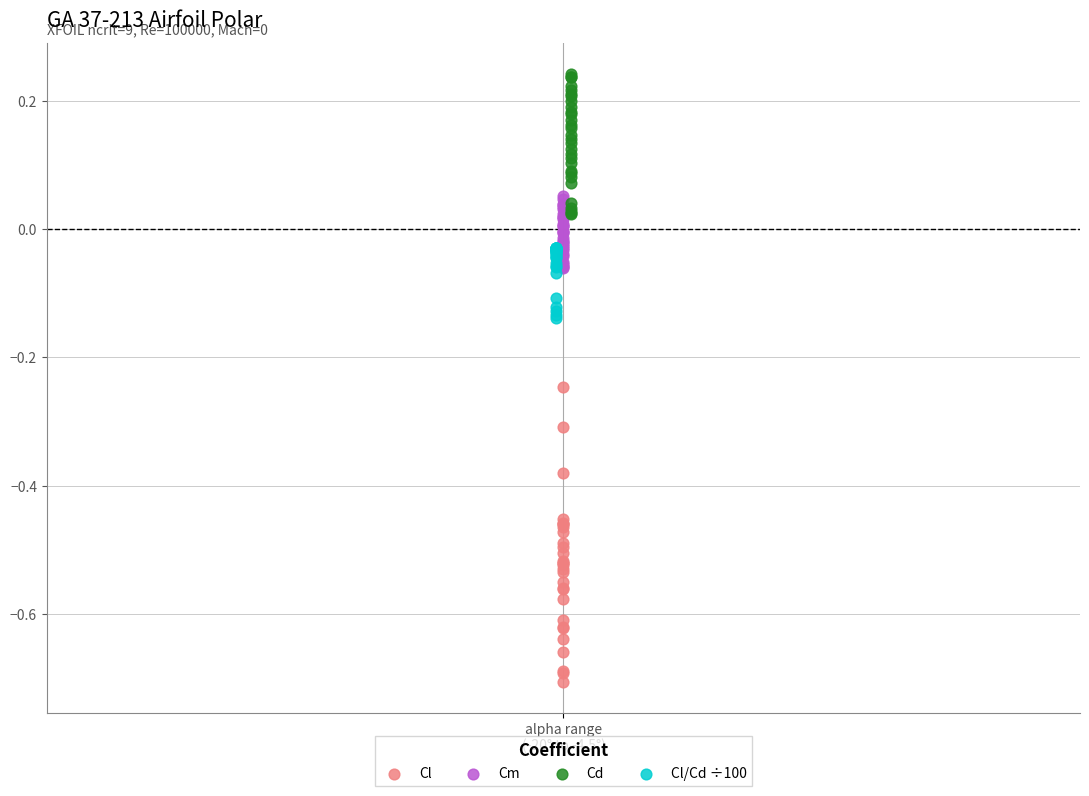

Which series reaches the maximum Y coordinate?

Cd